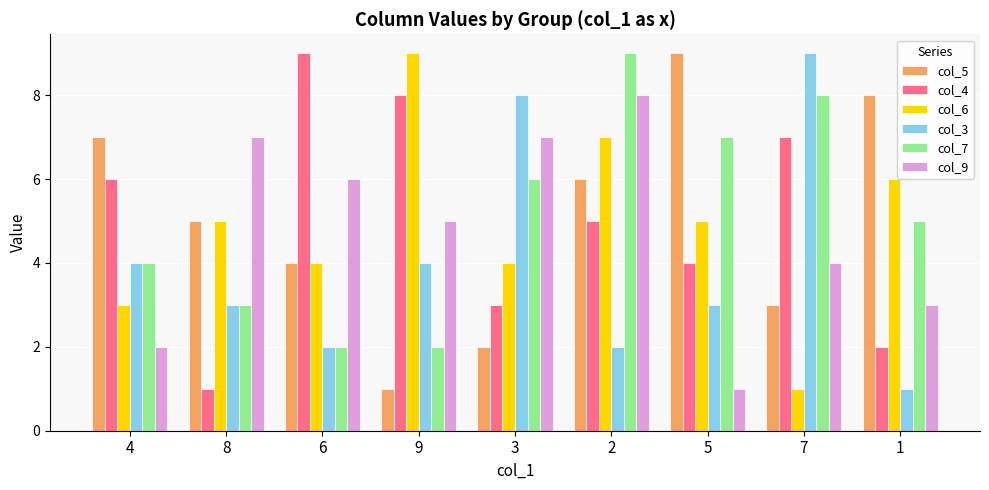

Is the value of col_3 at 8 greater than the value of col_5 at 2?

No